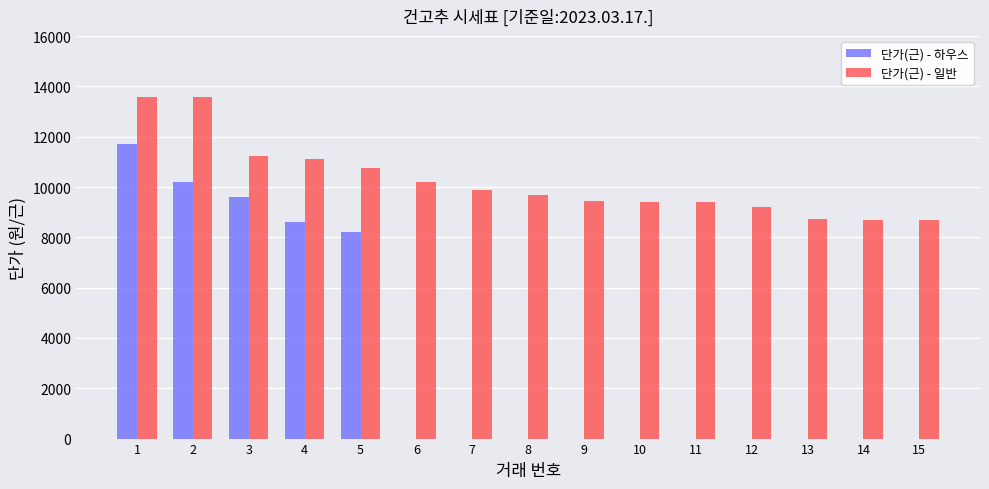

What is the sum of all 단가(근) - 일반 values?

153580